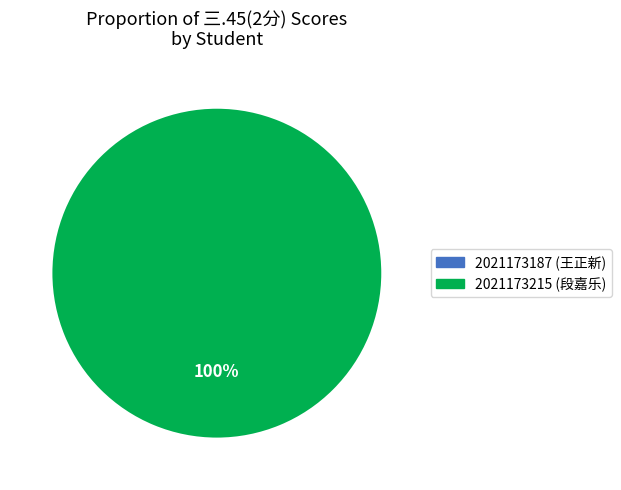

What is the change in value from 2021173187 (王正新) to 2021173215 (段嘉乐)?

+2